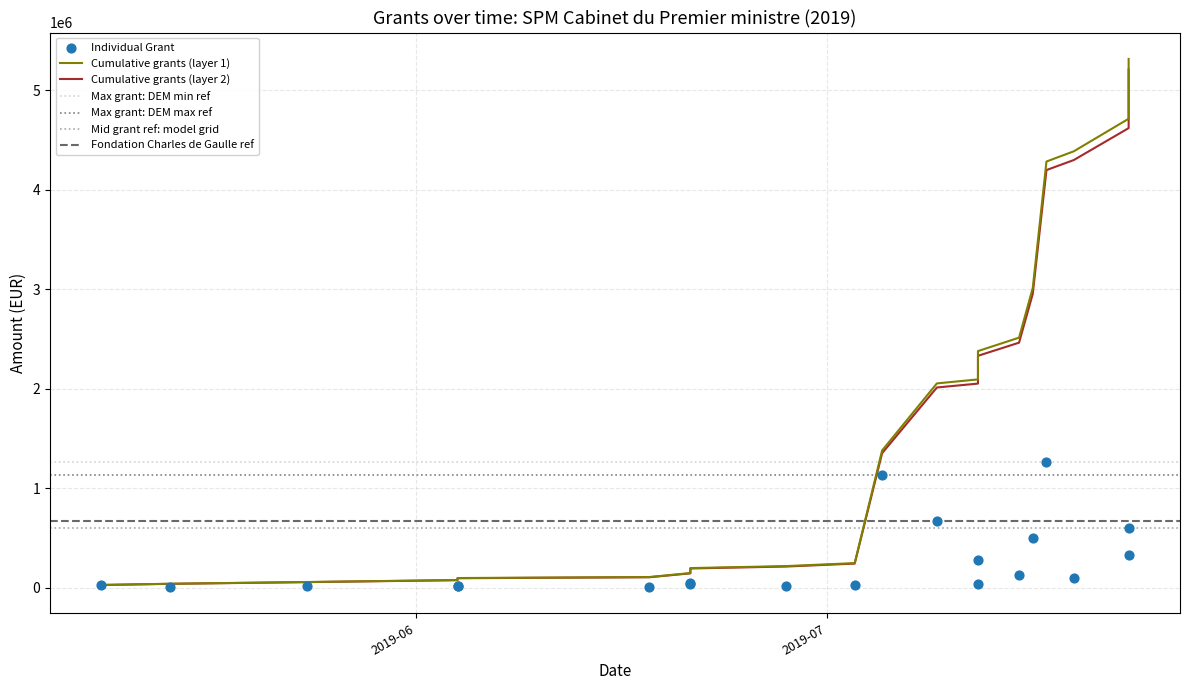

What is the change in value from 2019-05-14 to 2019-07-12?

+28000